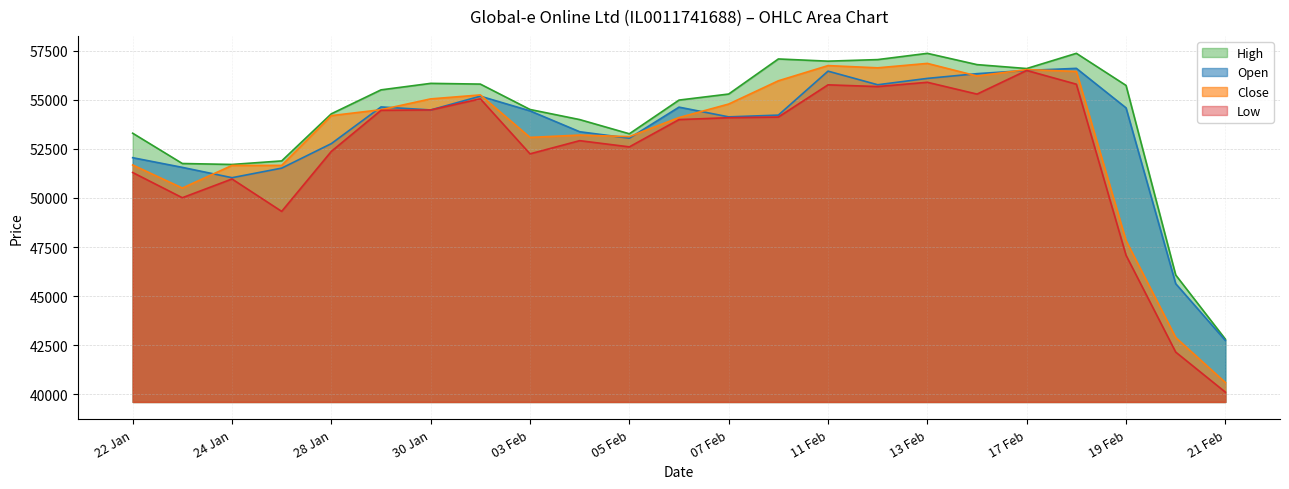

Which series has the largest total across all categories?

High